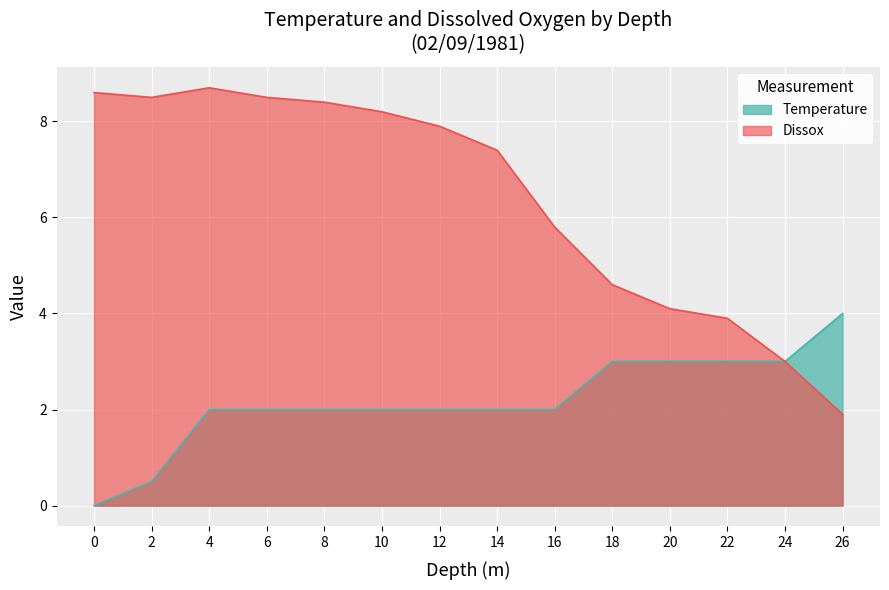

How many positive values does the Temperature series have?

13